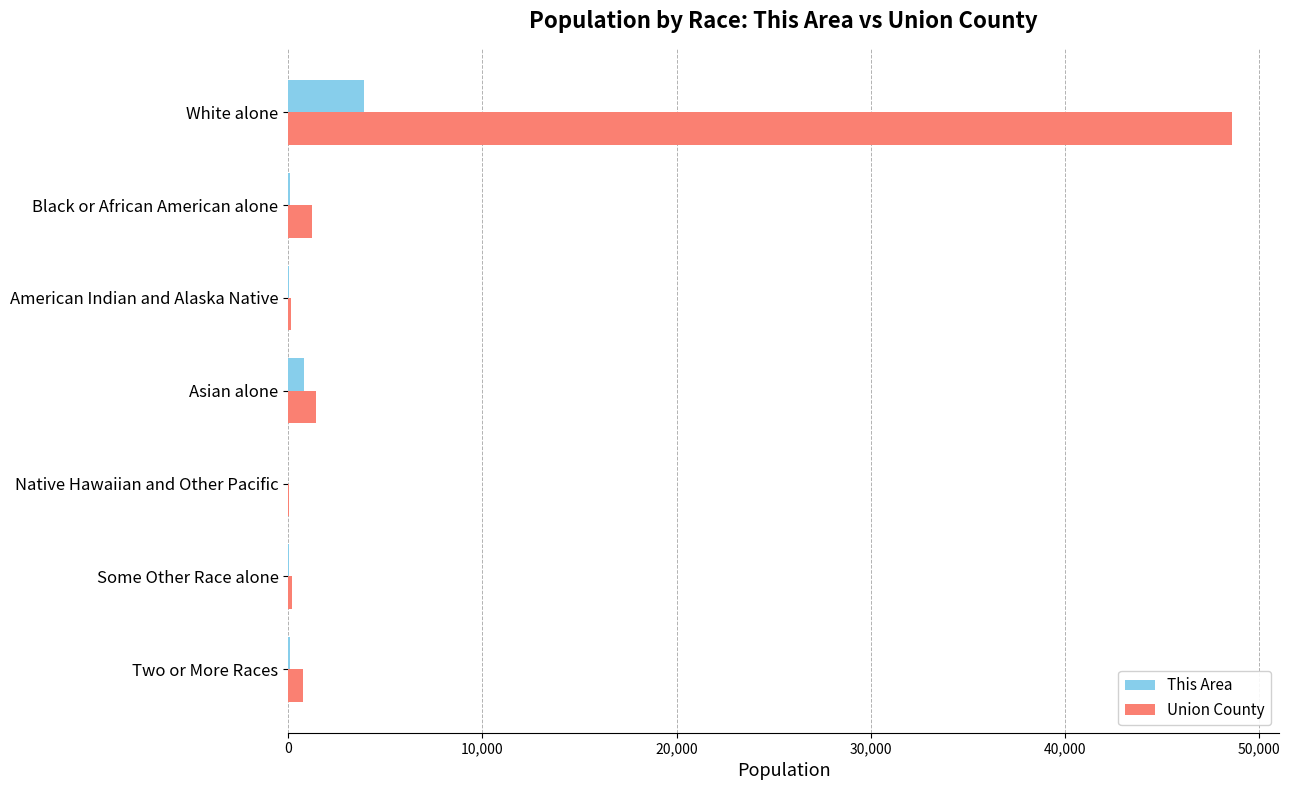

What is the sum of all Union County values?

52300